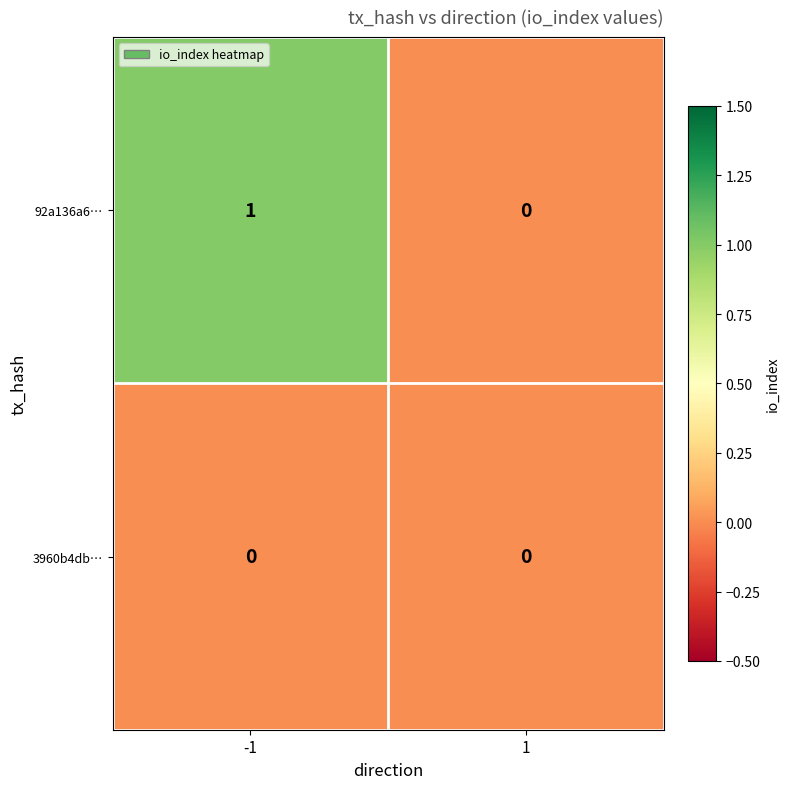

Rank the series by their maximum value, from highest to lowest.

92a136a6⋯, 3960b4db⋯